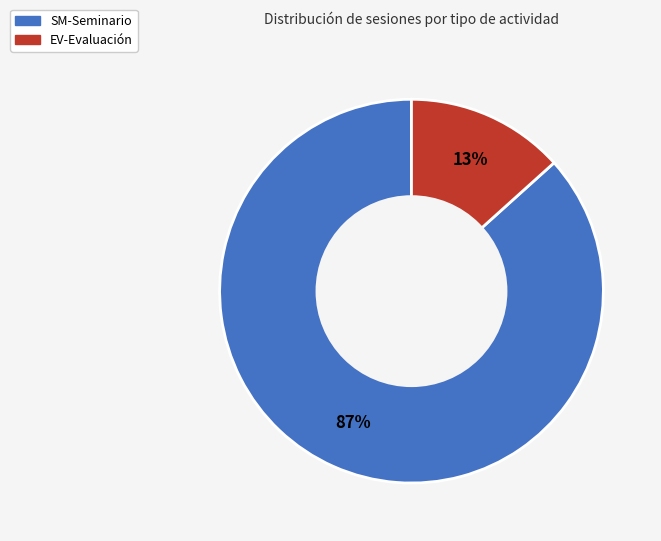

Count the number of slices in the pie.

2